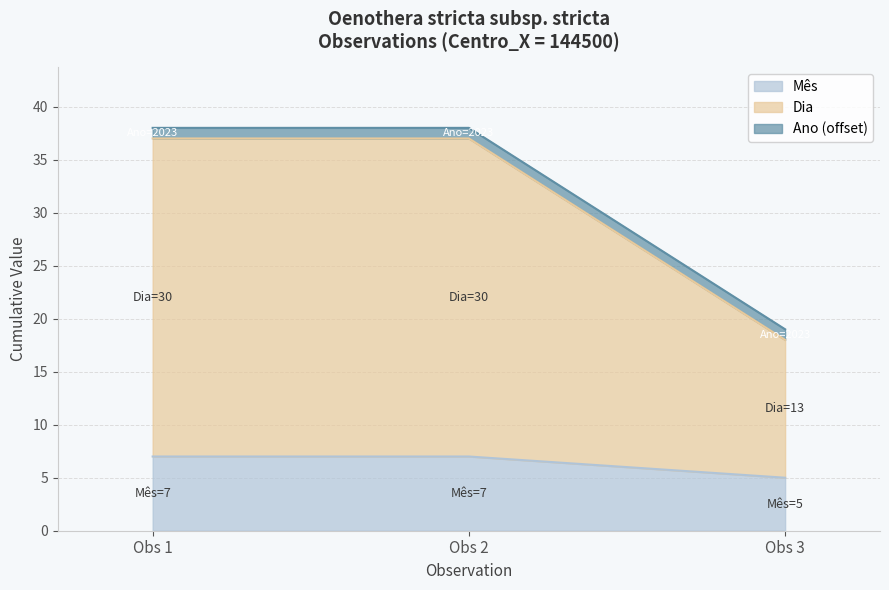

What is the value of the Mês point at the 2nd from the left?

7